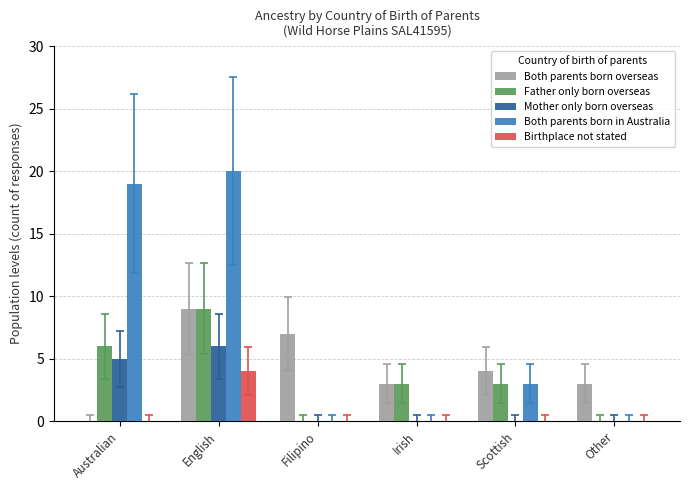

Which series has the largest total across all categories?

Both parents born in Australia